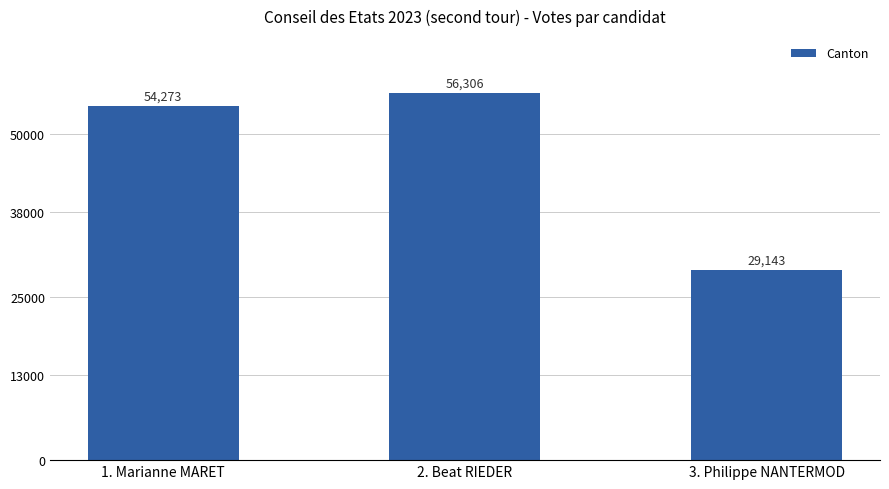

Count the number of data series in this chart.

1